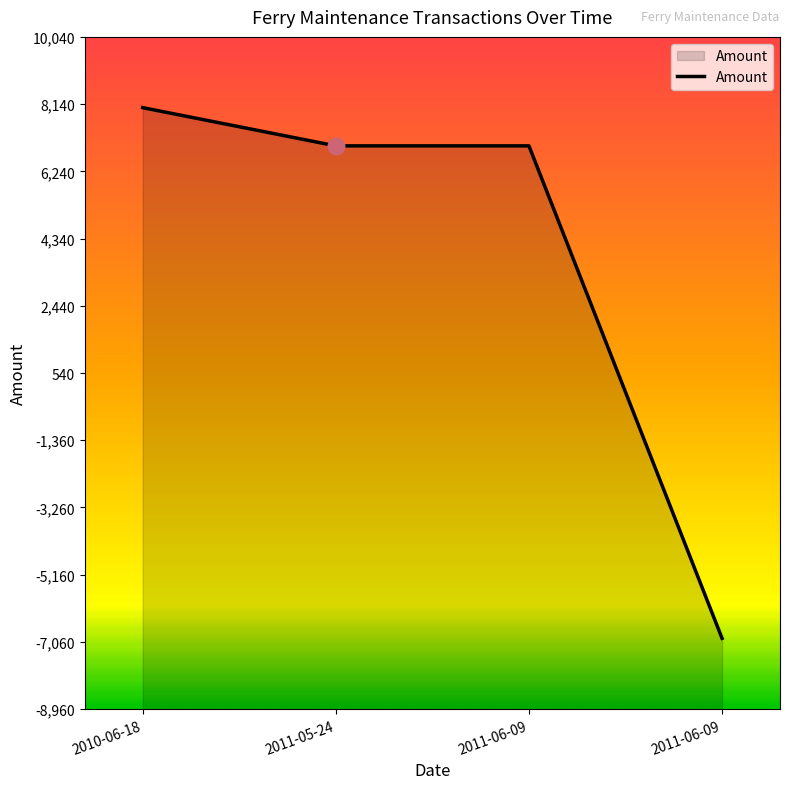

What is the difference between the maximum and minimum values?

15000